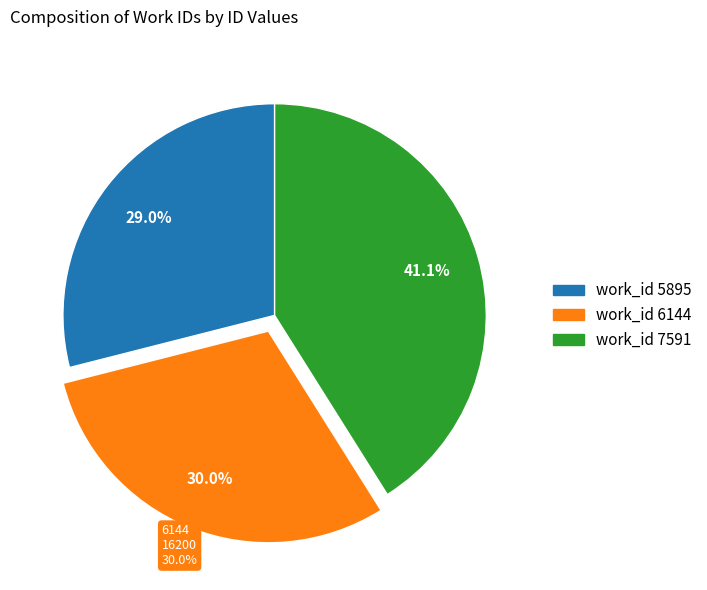

Does 5895 account for over 50% of the chart?

No